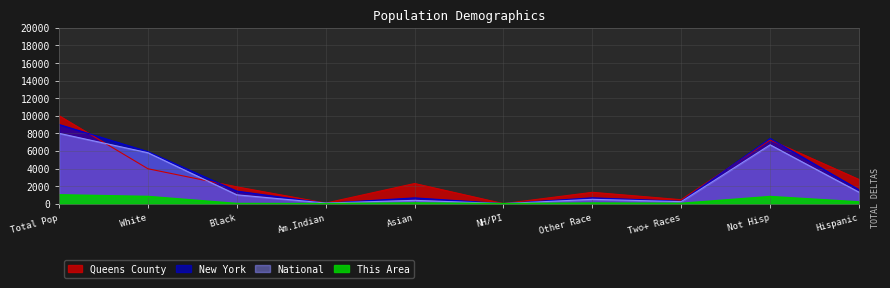

True or false: New York has a value of 5.9 at NH/PI.

False